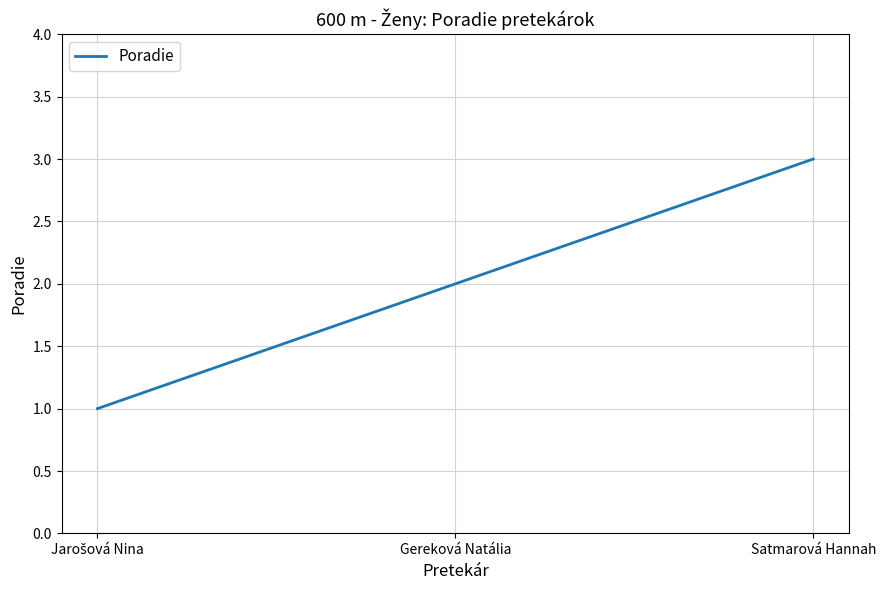

Which has a higher value, Gereková Natália or Satmarová Hannah?

Satmarová Hannah